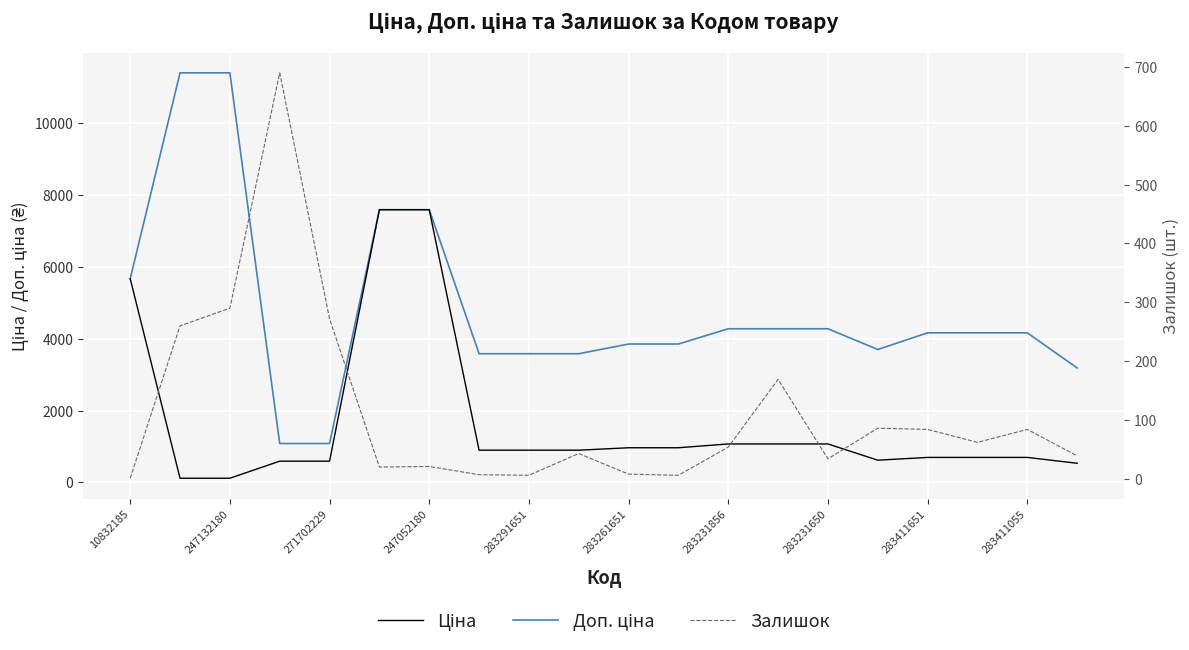

Is it true that Ціна equals 694.3 at 283411651?

True